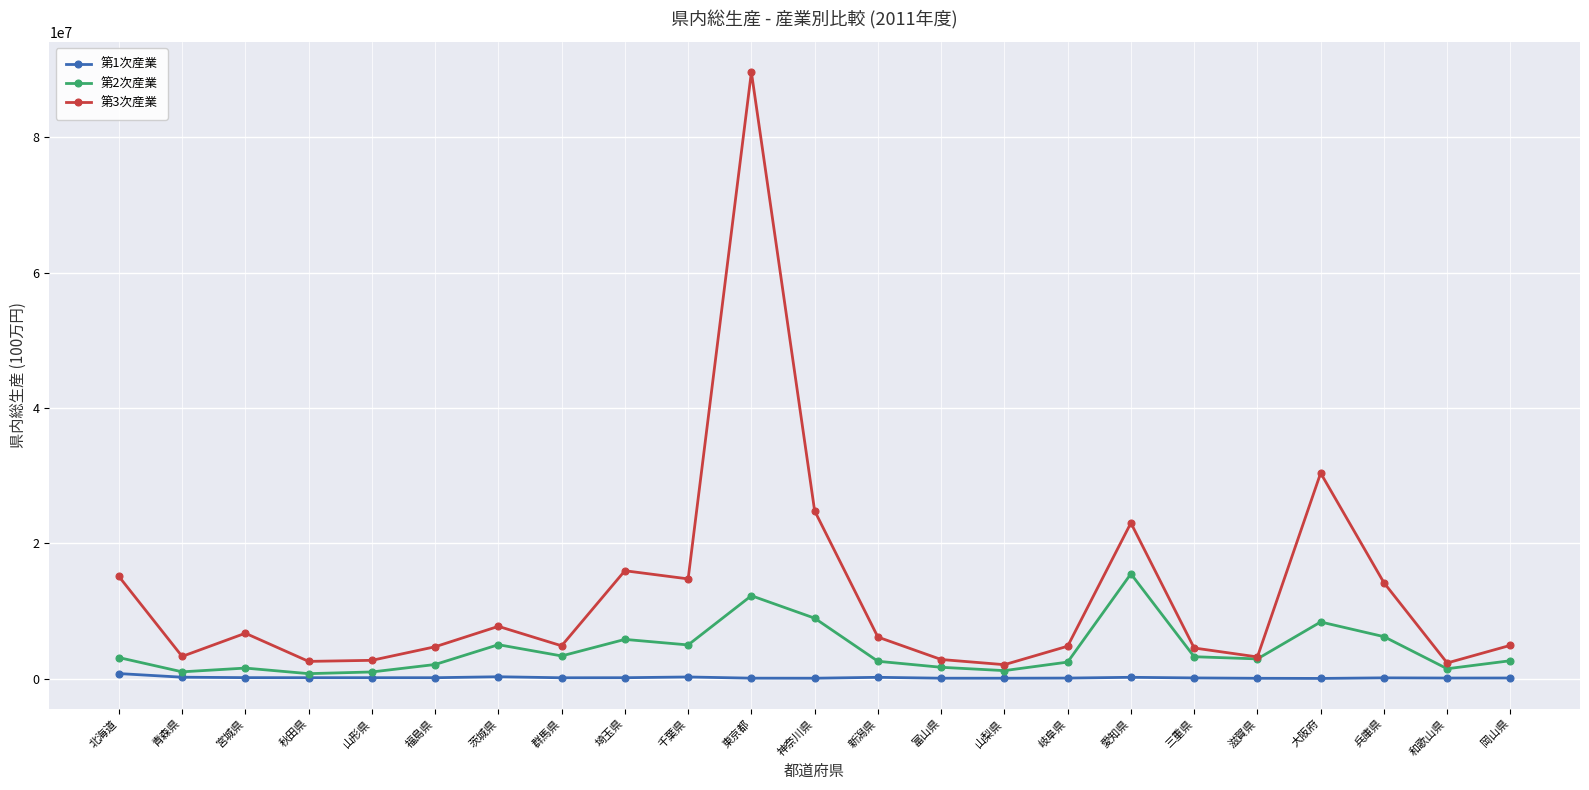

In 第1次産業, how many points are lower than both neighbors (excluding endpoints)?

7